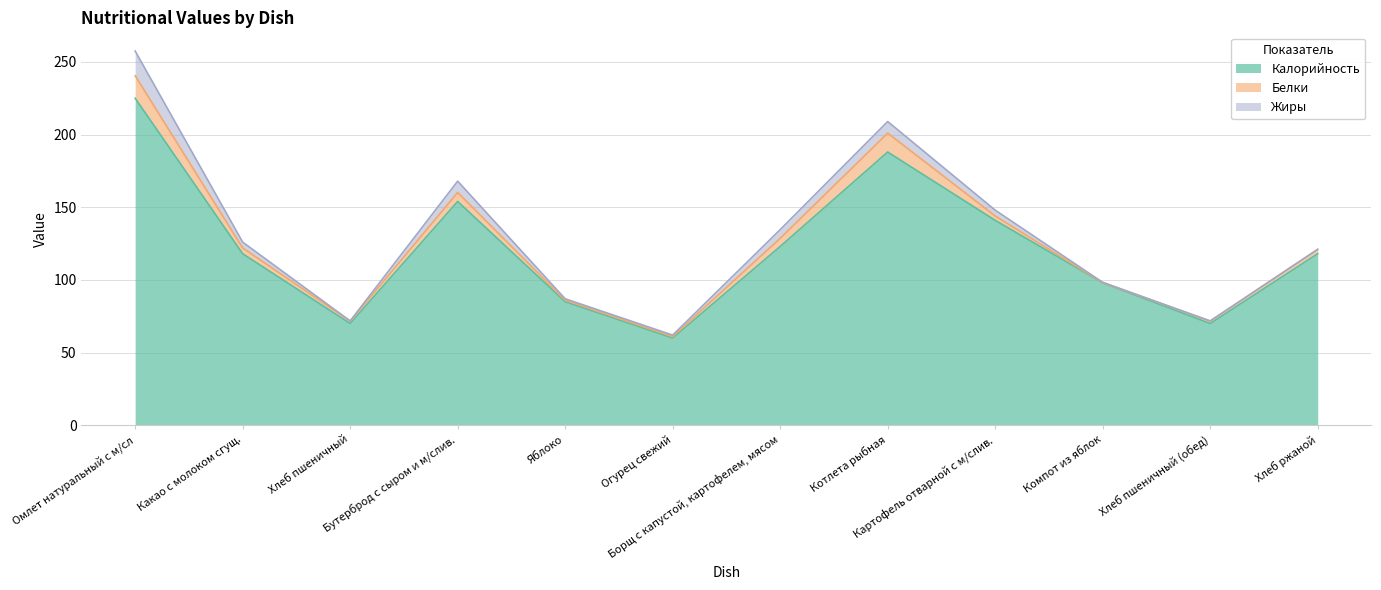

At which category is the sum across all series the highest?

Омлет натуральный с м/сл